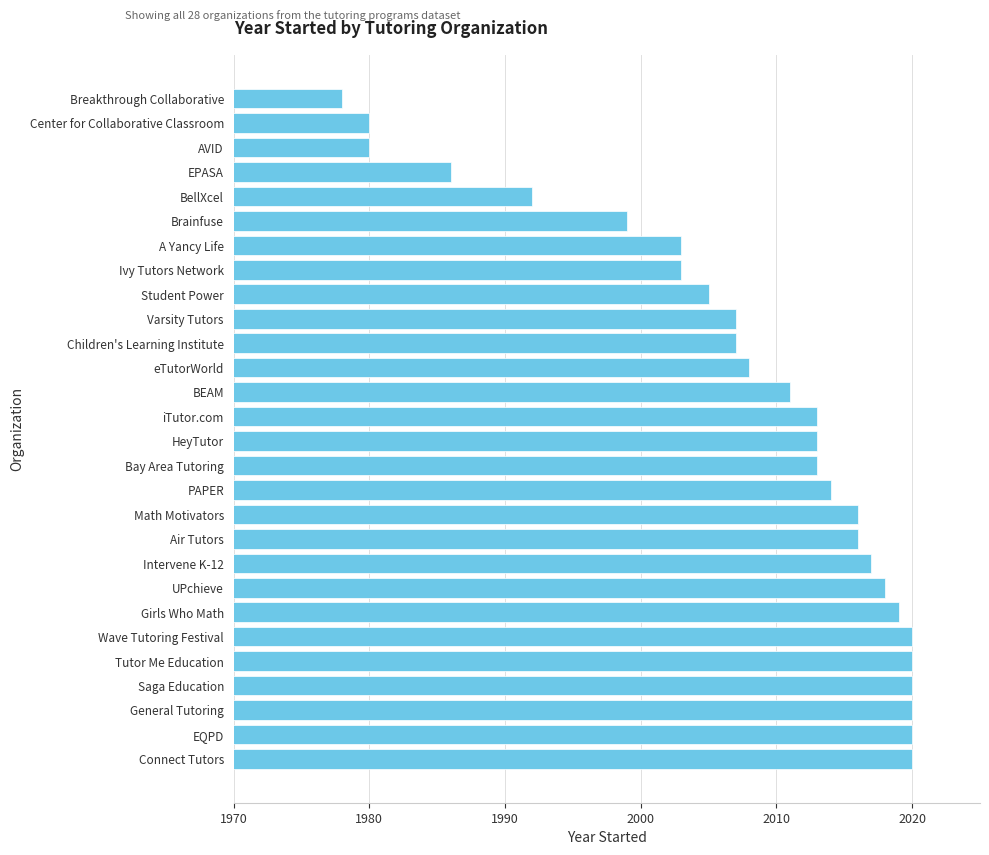

What is the average value?

2008